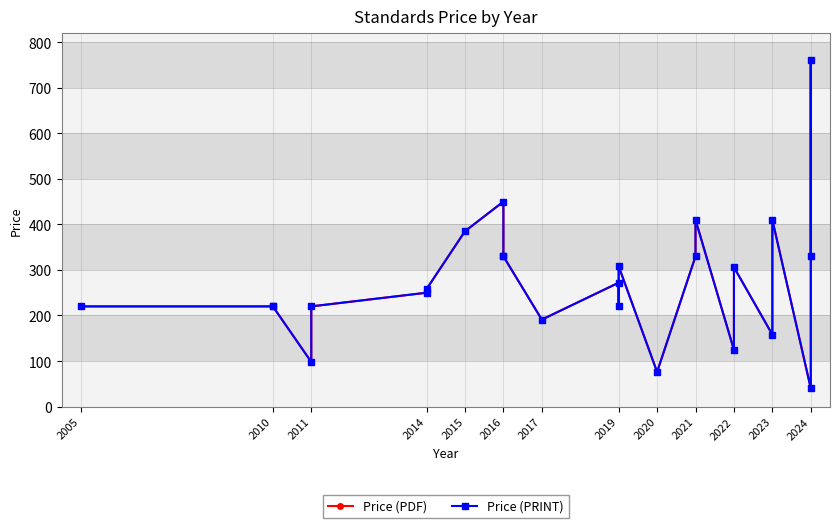

How many lines are shown in the chart?

2